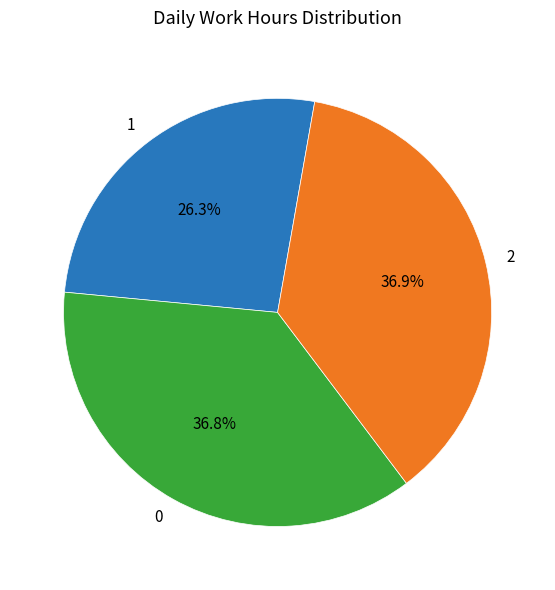

Is there a majority slice in this chart?

No